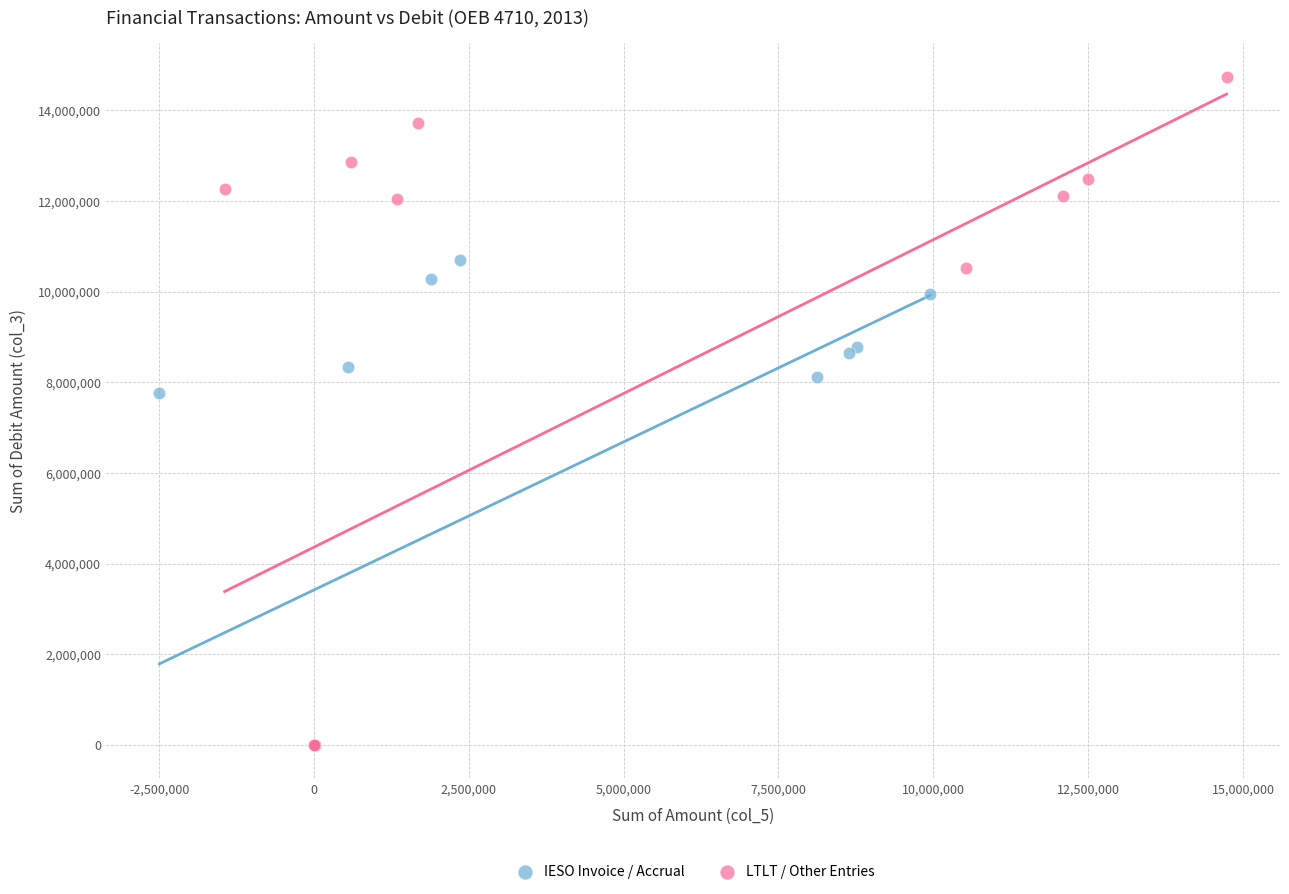

Which series reaches the maximum Y coordinate?

LTLT / Other Entries